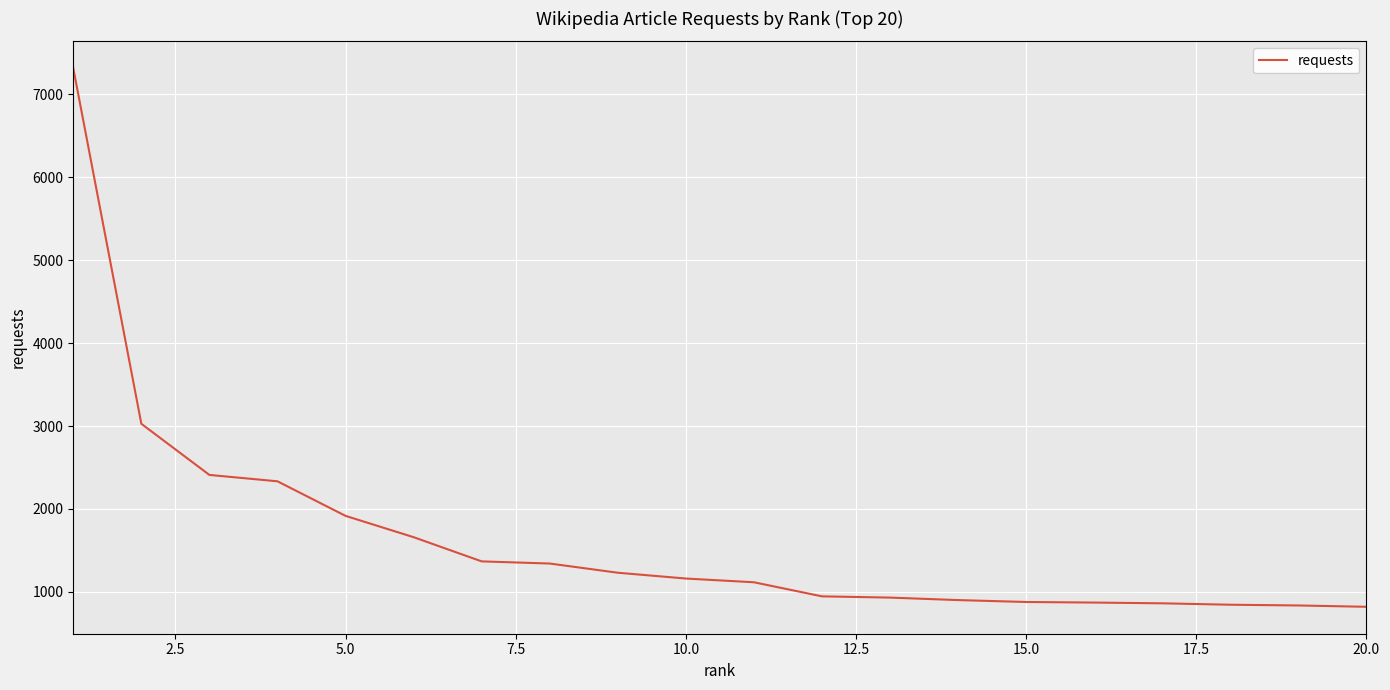

What is the minimum value shown in the chart?

819